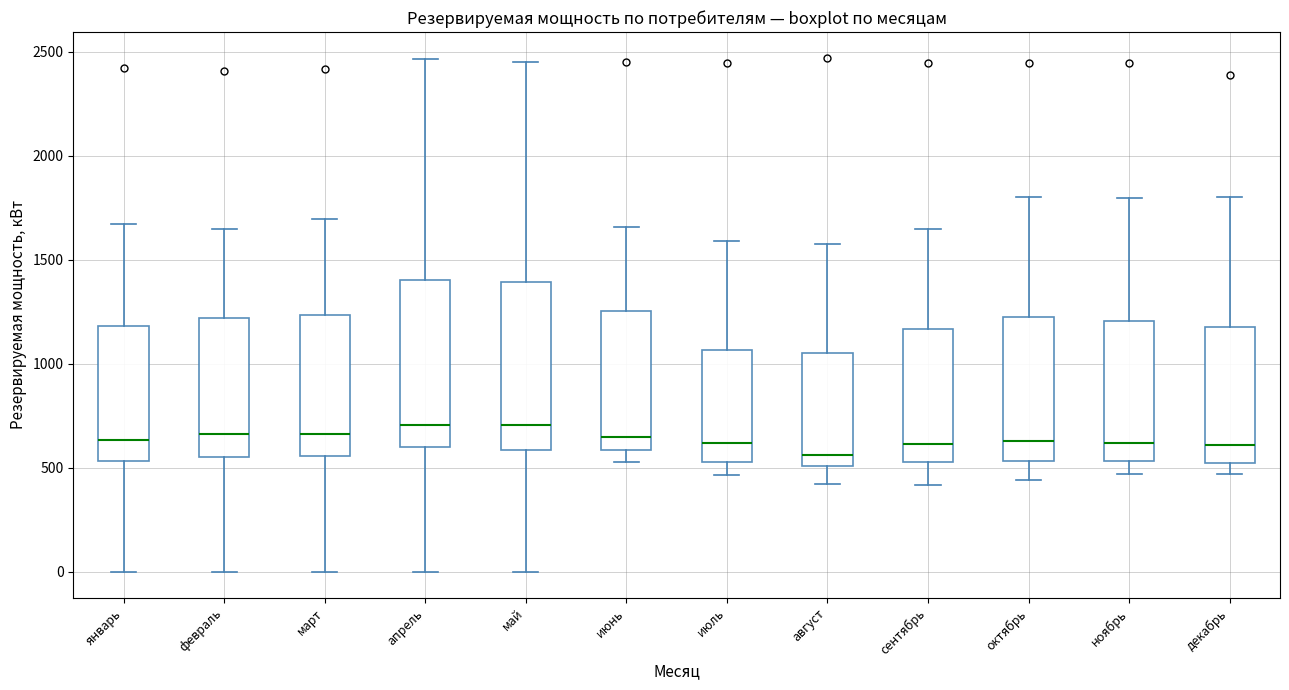

Reading left to right, read every box against the y-axis: the position of its median line, the range the box covers, and the ends of its whiskers. The values are not printed on the chart, so give them approximately, as read against the axis.

январь: median 650, box 550 to 1200, whiskers 0 to 1650
февраль: median 650, box 550 to 1200, whiskers 0 to 1650
март: median 650, box 550 to 1250, whiskers 0 to 1700
апрель: median 700, box 600 to 1400, whiskers 0 to 2450
май: median 700, box 600 to 1400, whiskers 0 to 2450
июнь: median 650, box 600 to 1250, whiskers 550 to 1650
июль: median 600, box 550 to 1050, whiskers 450 to 1600
август: median 550, box 500 to 1050, whiskers 400 to 1600
сентябрь: median 600, box 550 to 1150, whiskers 400 to 1650
октябрь: median 650, box 550 to 1200, whiskers 450 to 1800
ноябрь: median 600, box 550 to 1200, whiskers 450 to 1800
декабрь: median 600, box 550 to 1200, whiskers 450 to 1800